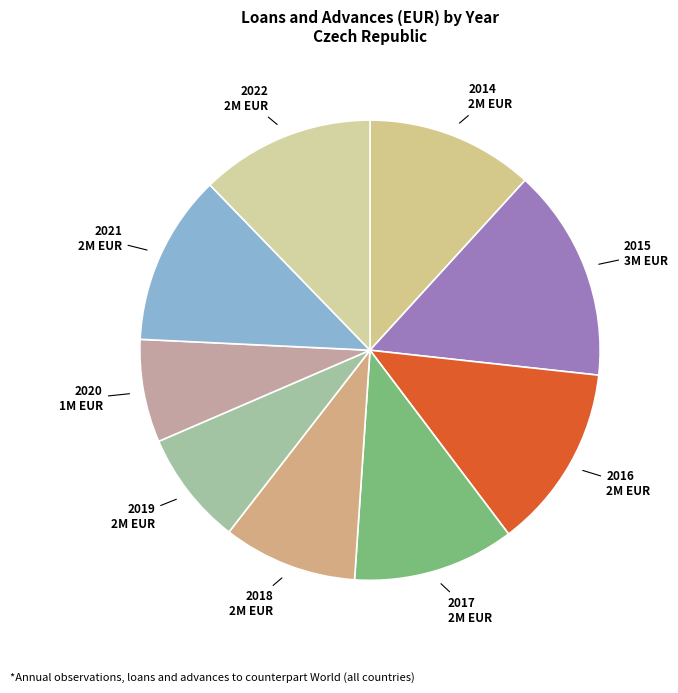

The 2020 slice represents 7% of the pie. True or false?

True